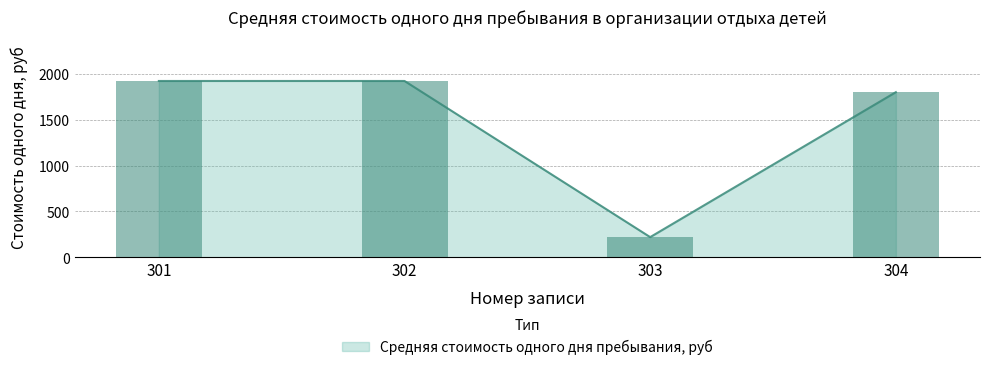

What is the sum of the values at 304 and 303?

2020